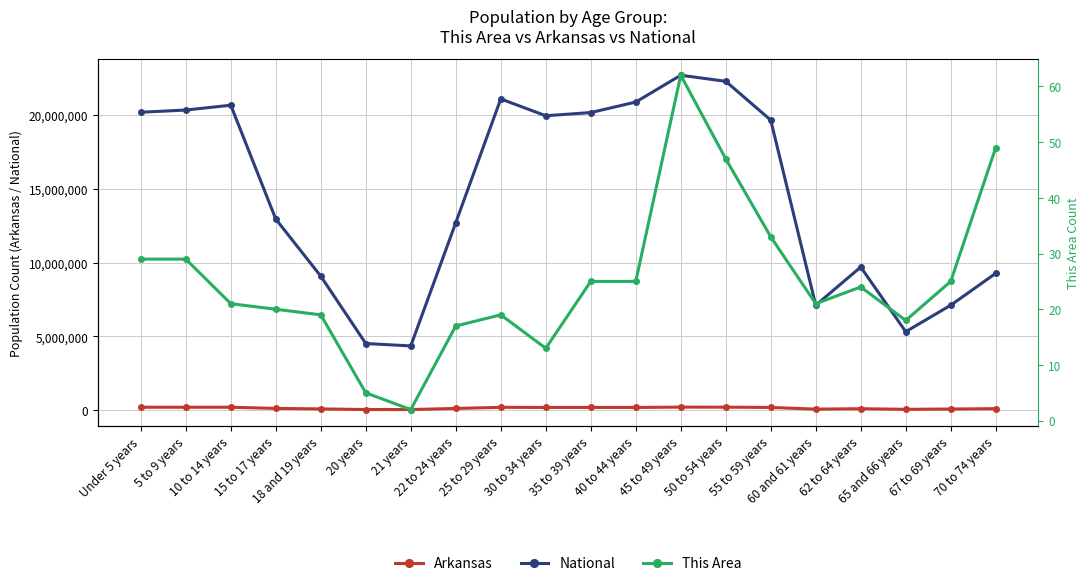

Reading left to right, list all the values displayed in this chart.

Arkansas: Under 5 years=197689	5 to 9 years=196877	10 to 14 years=197559	15 to 17 years=119350	18 and 19 years=84455	20 years=42770	21 years=40770	22 to 24 years=116110	25 to 29 years=192153	30 to 34 years=183739	35 to 39 years=183614	40 to 44 years=182594	45 to 49 years=205544	50 to 54 years=201722	55 to 59 years=183960	60 and 61 years=69489	62 to 64 years=97542	65 and 66 years=56719	67 to 69 years=76648	70 to 74 years=101235
National: Under 5 years=20201362	5 to 9 years=20348657	10 to 14 years=20677194	15 to 17 years=12954254	18 and 19 years=9086089	20 years=4519129	21 years=4354294	22 to 24 years=12712576	25 to 29 years=21101849	30 to 34 years=19962099	35 to 39 years=20179642	40 to 44 years=20890964	45 to 49 years=22708591	50 to 54 years=22298125	55 to 59 years=19664805	60 and 61 years=7113727	62 to 64 years=9704197	65 and 66 years=5319902	67 to 69 years=7115361	70 to 74 years=9278166
This Area: Under 5 years=29	5 to 9 years=29	10 to 14 years=21	15 to 17 years=20	18 and 19 years=19	20 years=5	21 years=2	22 to 24 years=17	25 to 29 years=19	30 to 34 years=13	35 to 39 years=25	40 to 44 years=25	45 to 49 years=62	50 to 54 years=47	55 to 59 years=33	60 and 61 years=21	62 to 64 years=24	65 and 66 years=18	67 to 69 years=25	70 to 74 years=49